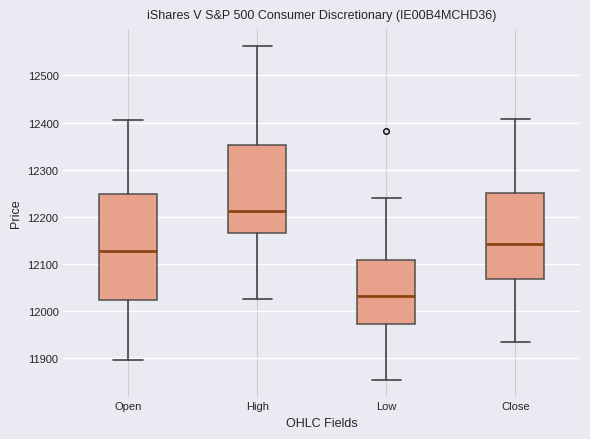

Which box's median line is the highest?

High